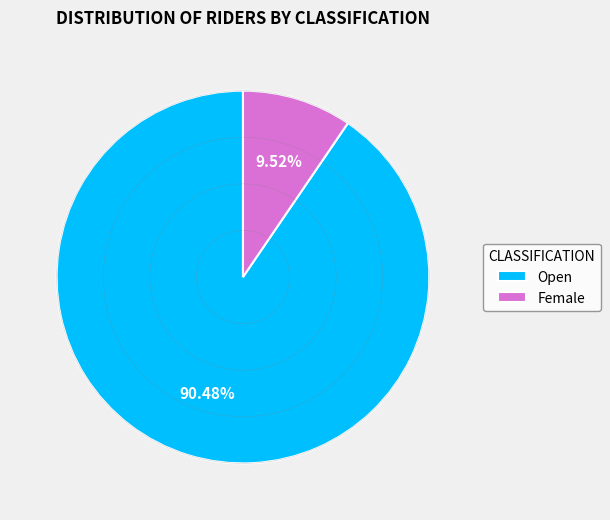

What is the ratio of the value at Open to the value at Female?

9.5